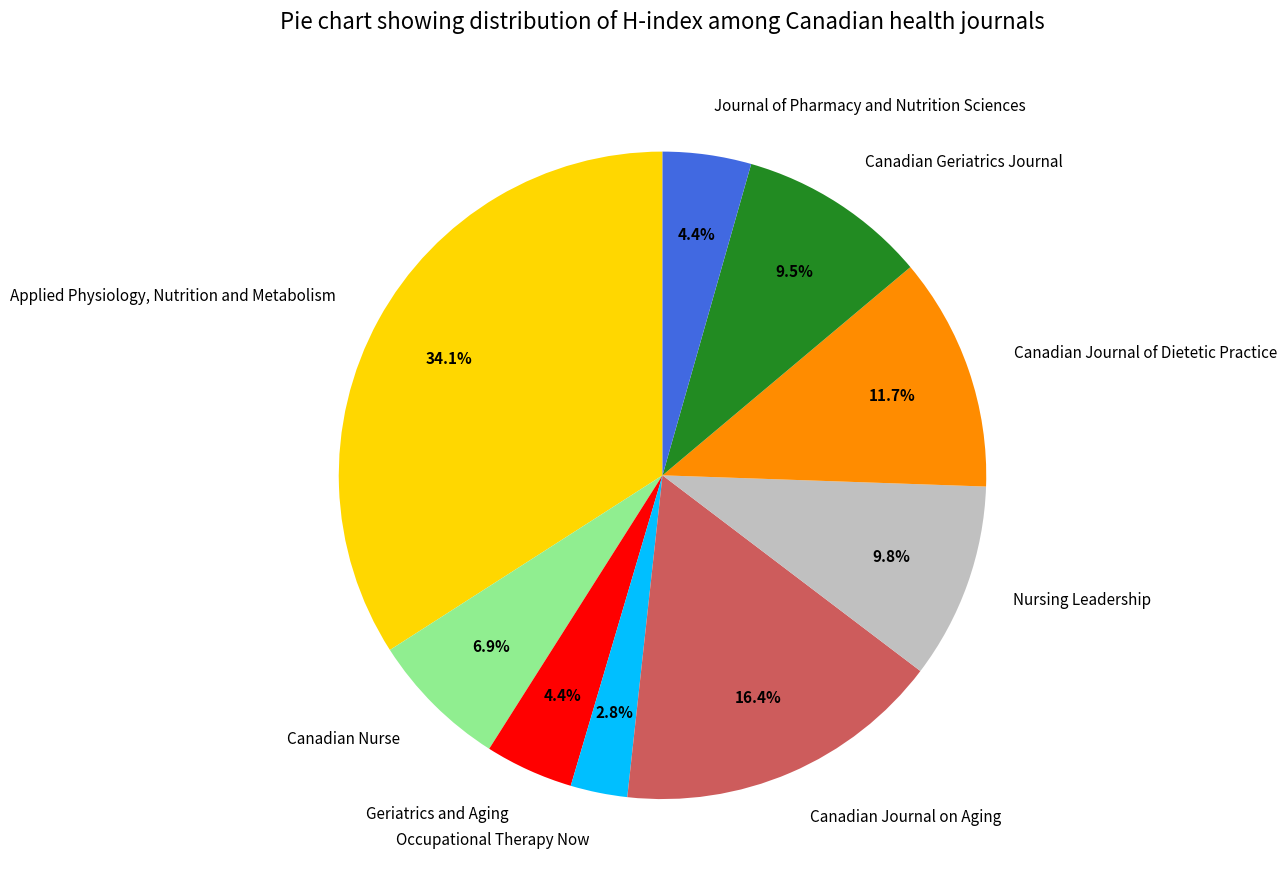

Does any single category account for the majority?

No